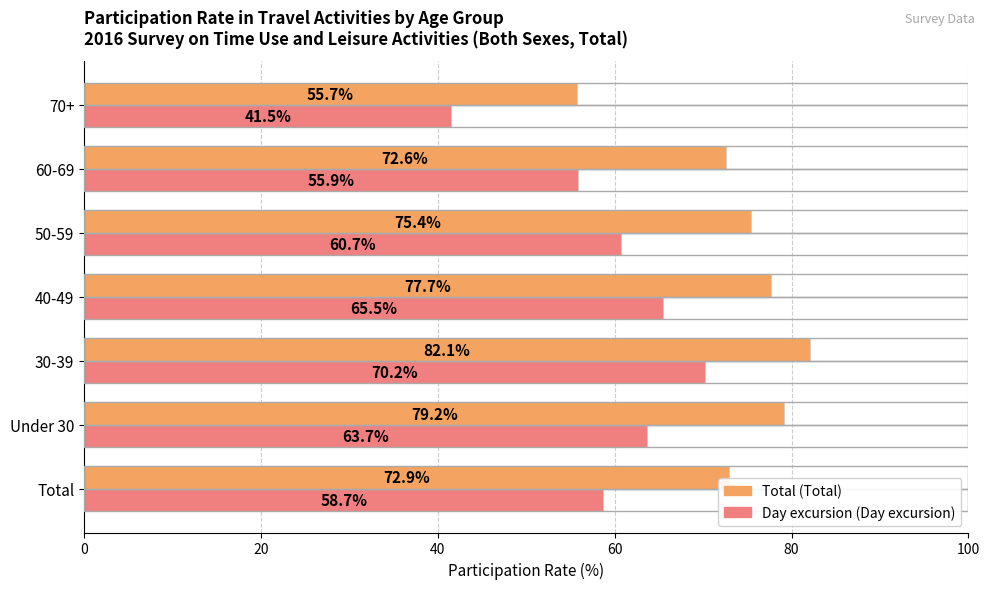

What is the spread (max minus min) of values at 70+?

14.2